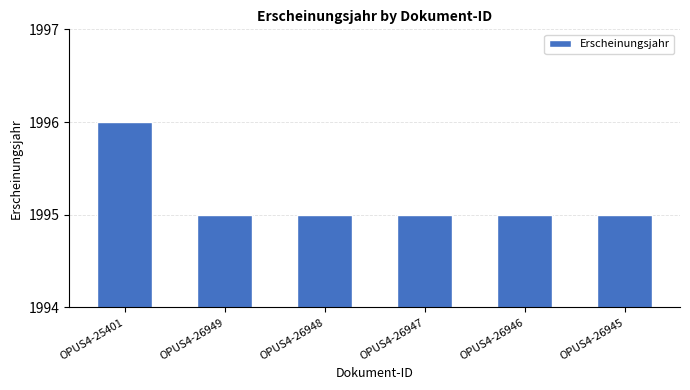

Reading left to right, transcribe all the data shown in this chart.

1996	1995	1995	1995	1995	1995